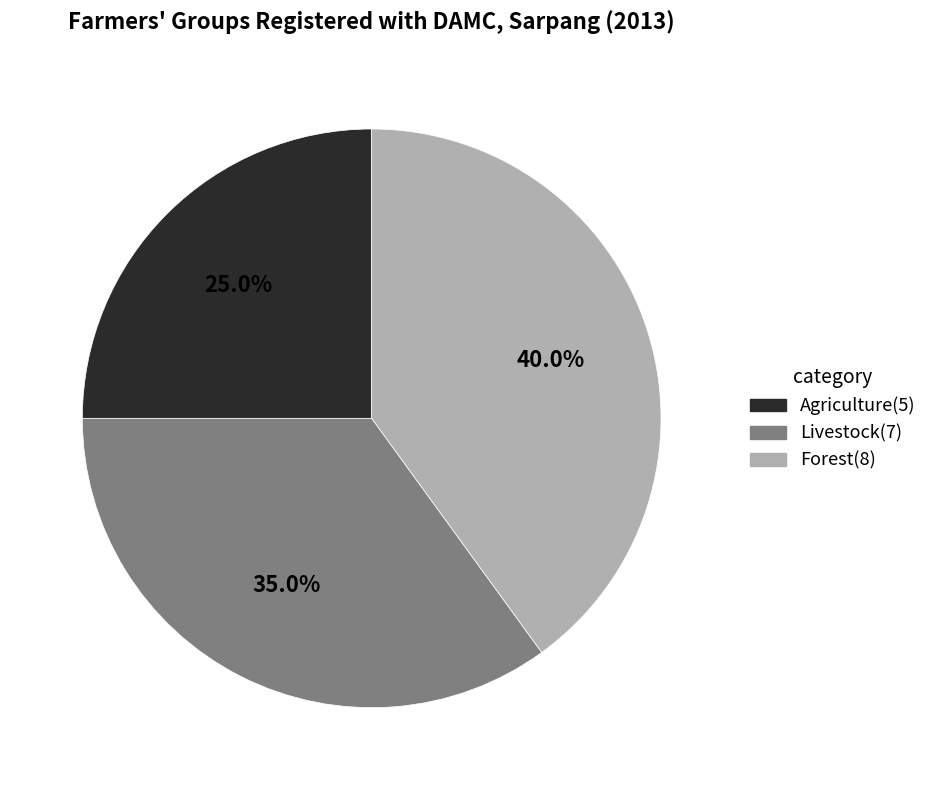

Is there a majority slice in this chart?

No